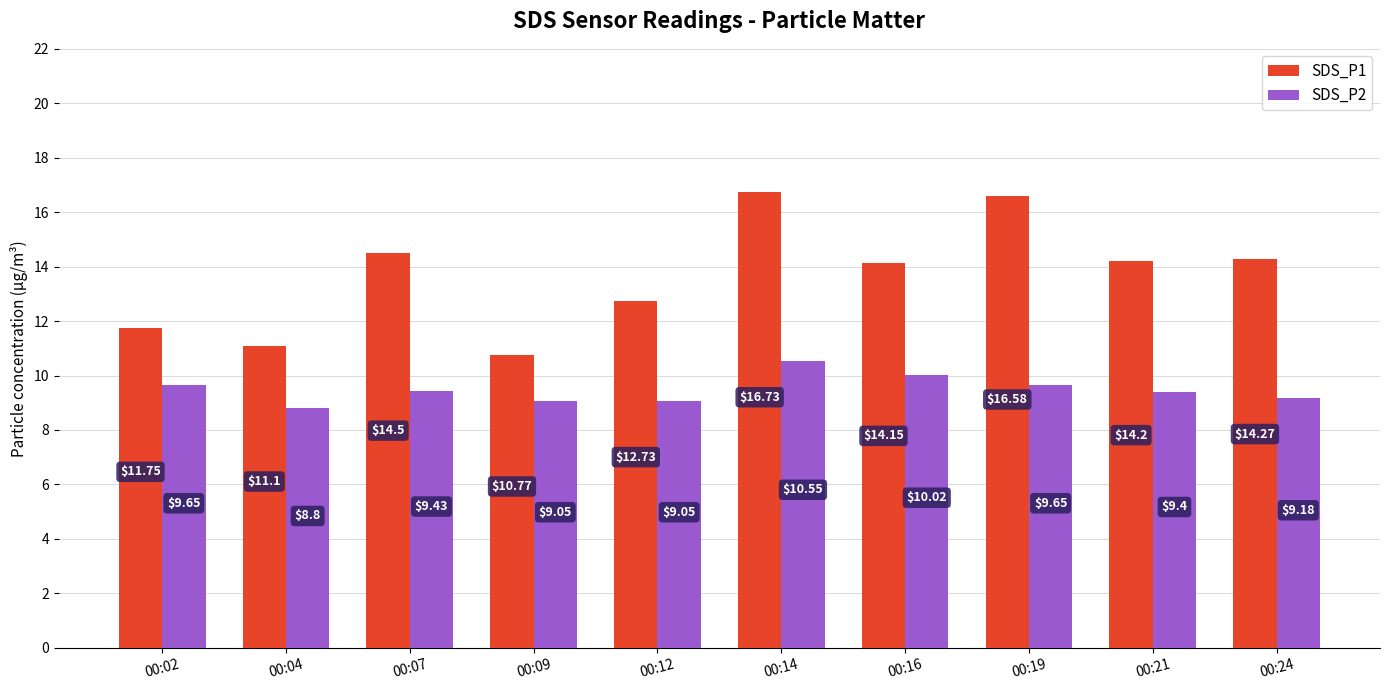

How many distinct data groups are displayed?

2